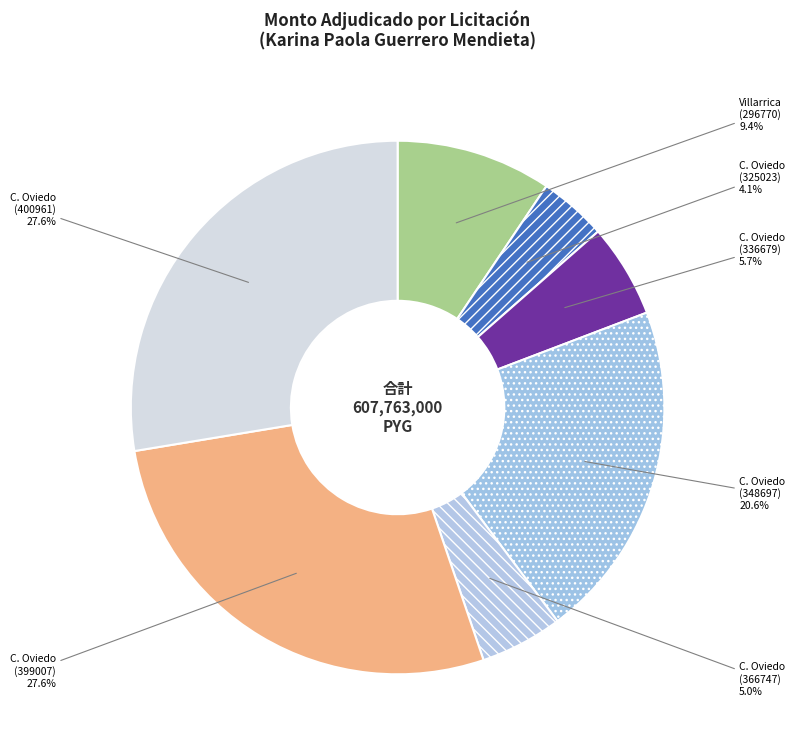

What percentage is NOT represented by C. Oviedo (399007)?

72.4%